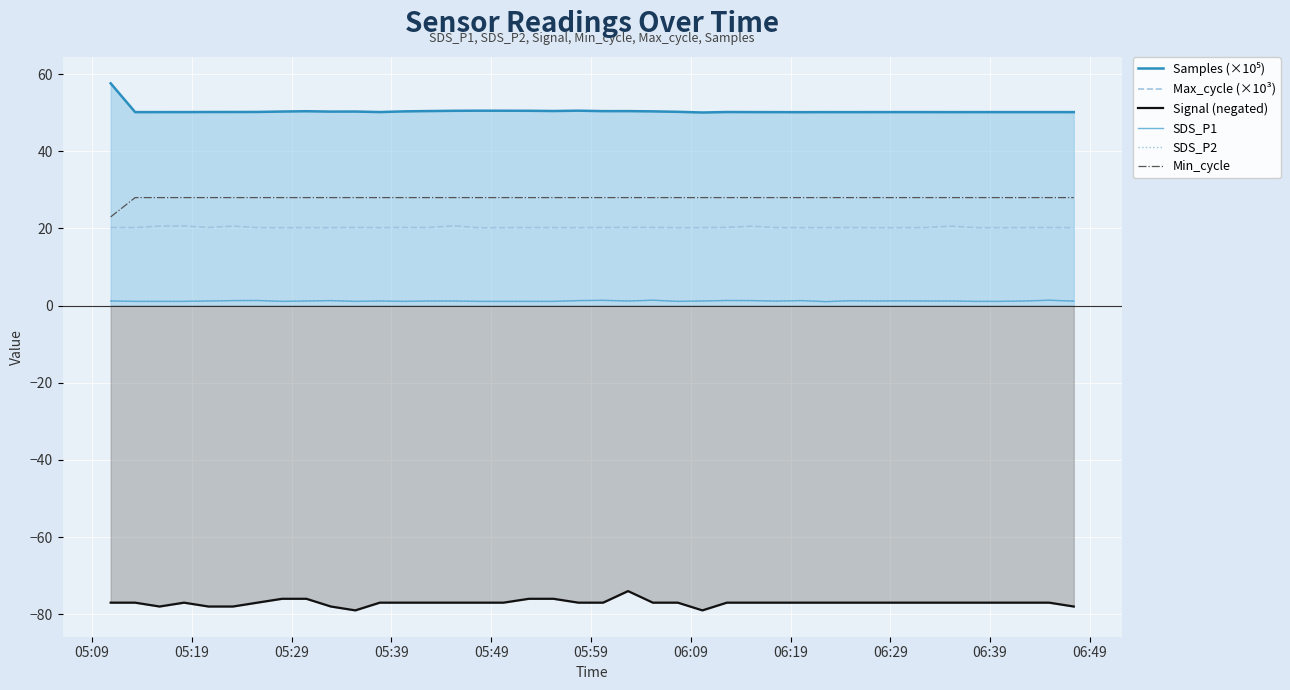

True or false: Min_cycle and Samples (×10⁵) intersect in this chart.

False